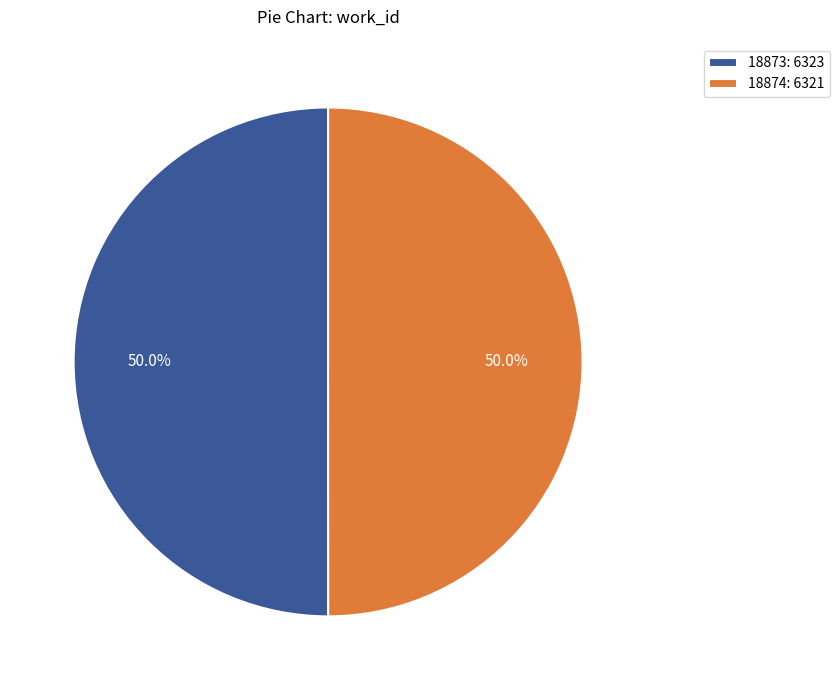

Do 18873 and 18874 together represent more than half of the pie?

Yes